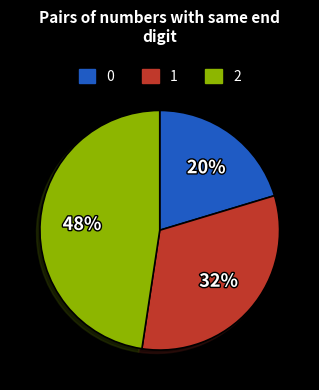

To the nearest percent, what is the combined percentage of 2 and 1?

80%